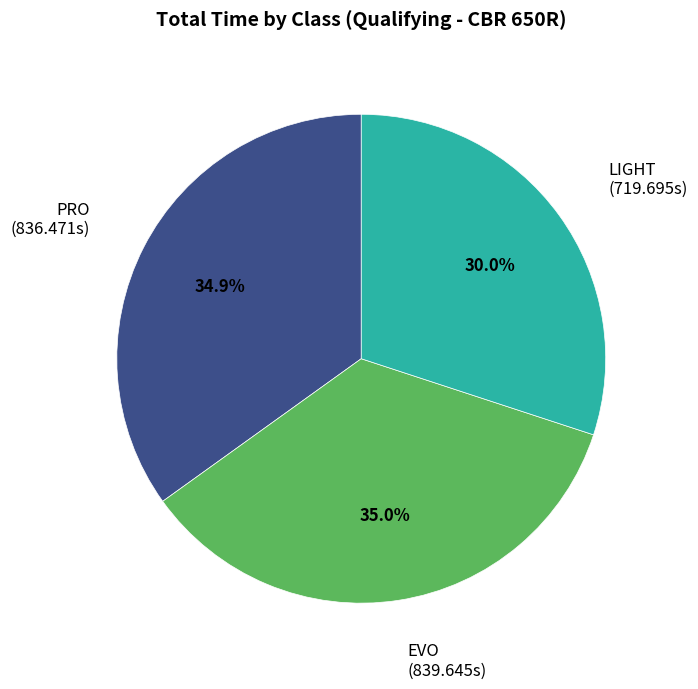

Is there a majority slice in this chart?

No